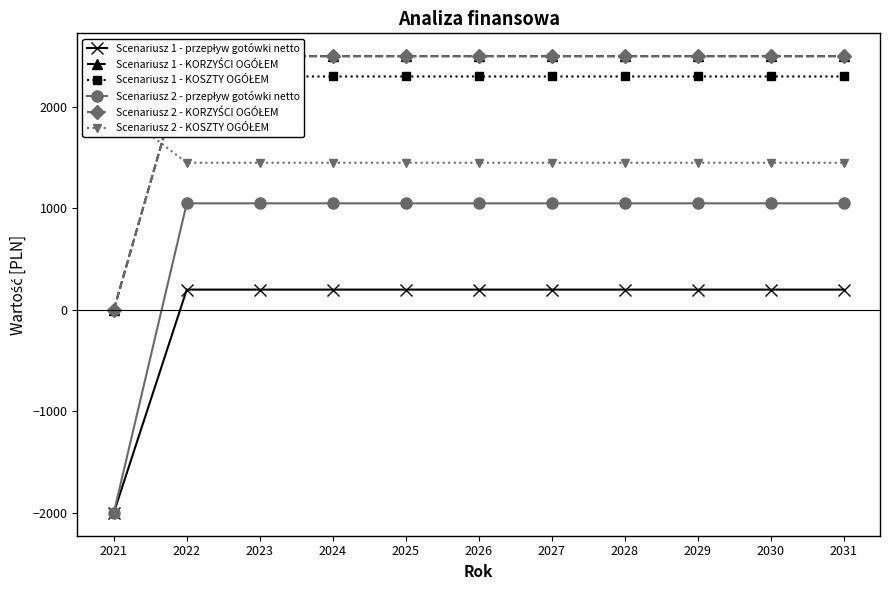

At which category is the sum across all series the highest?

2022